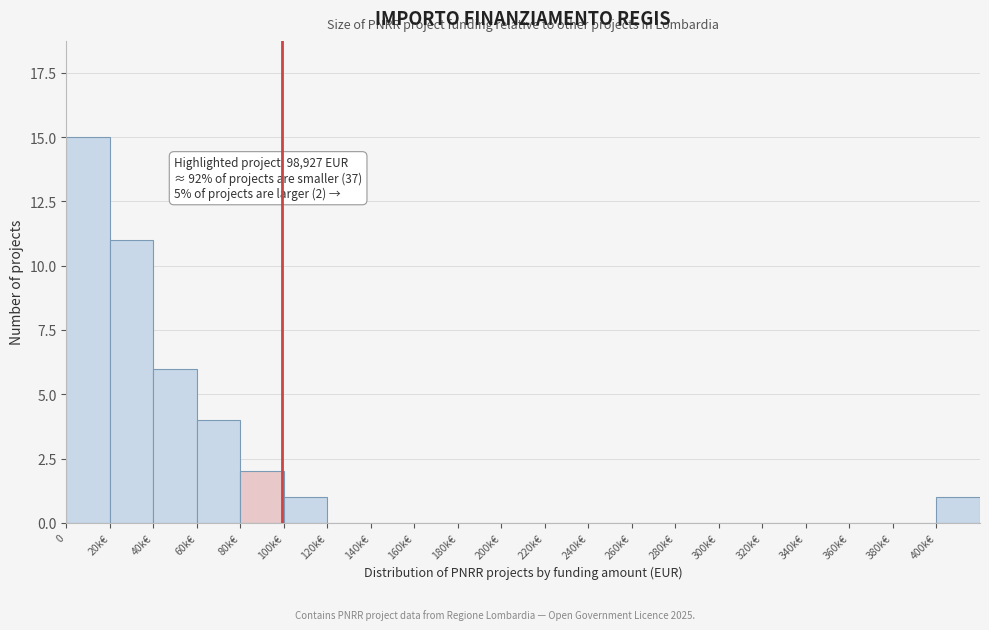

Reading right to left, transcribe all the data shown in this chart.

400k€=1	380k€=0	360k€=0	340k€=0	320k€=0	300k€=0	280k€=0	260k€=0	240k€=0	220k€=0	200k€=0	180k€=0	160k€=0	140k€=0	120k€=0	100k€=1	80k€=2	60k€=4	40k€=6	20k€=11	0=15